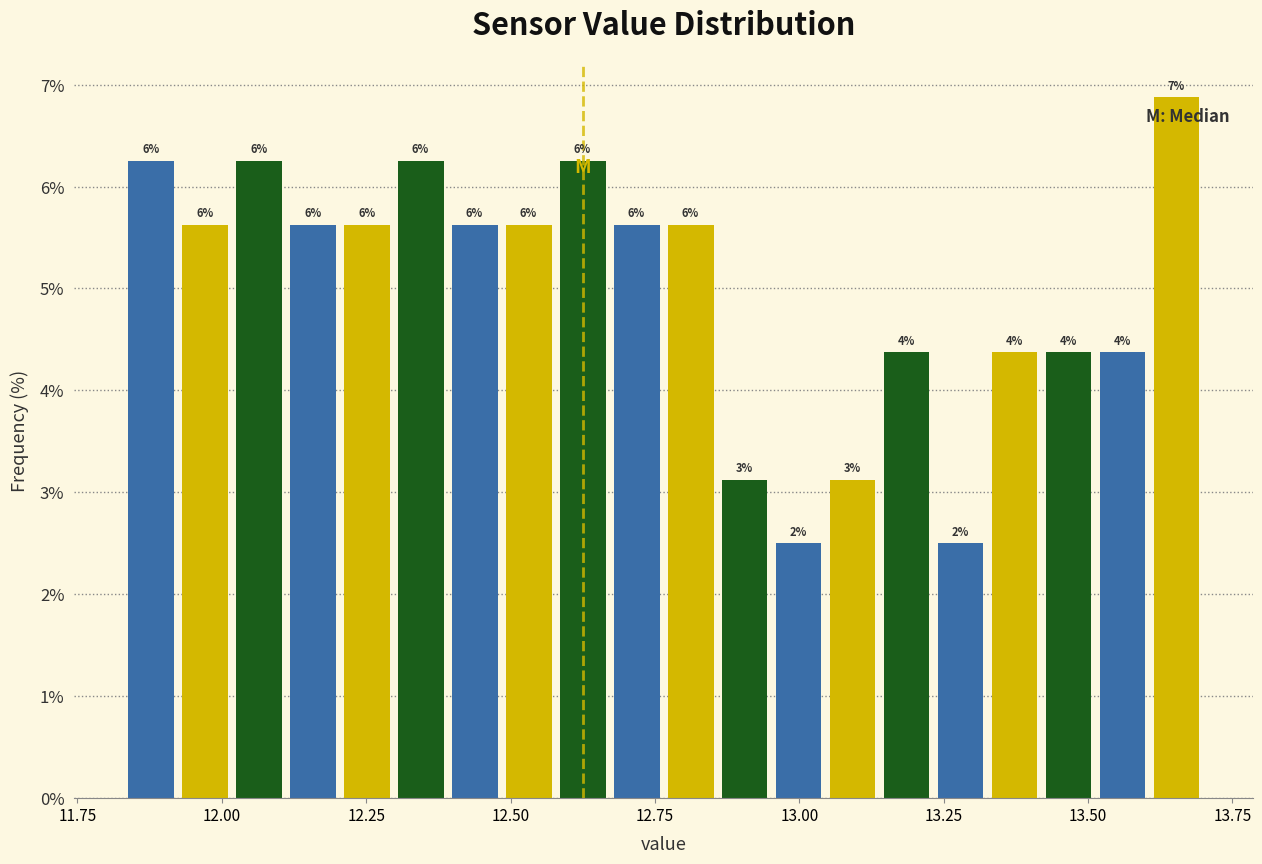

Read against the x-axis, roughly where is the centre of the tallest bar?

13.65